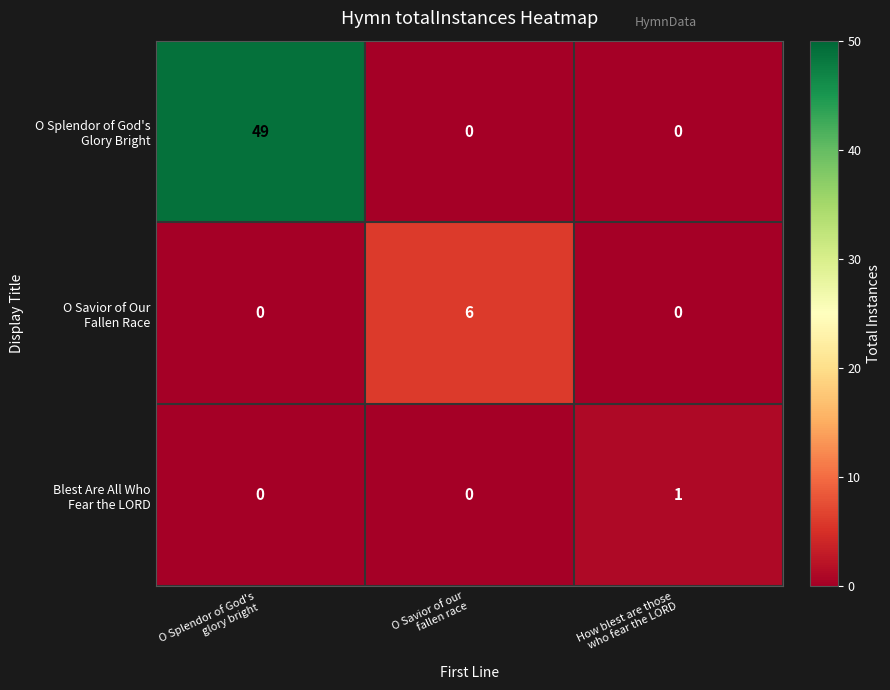

What is the greatest value displayed?

49